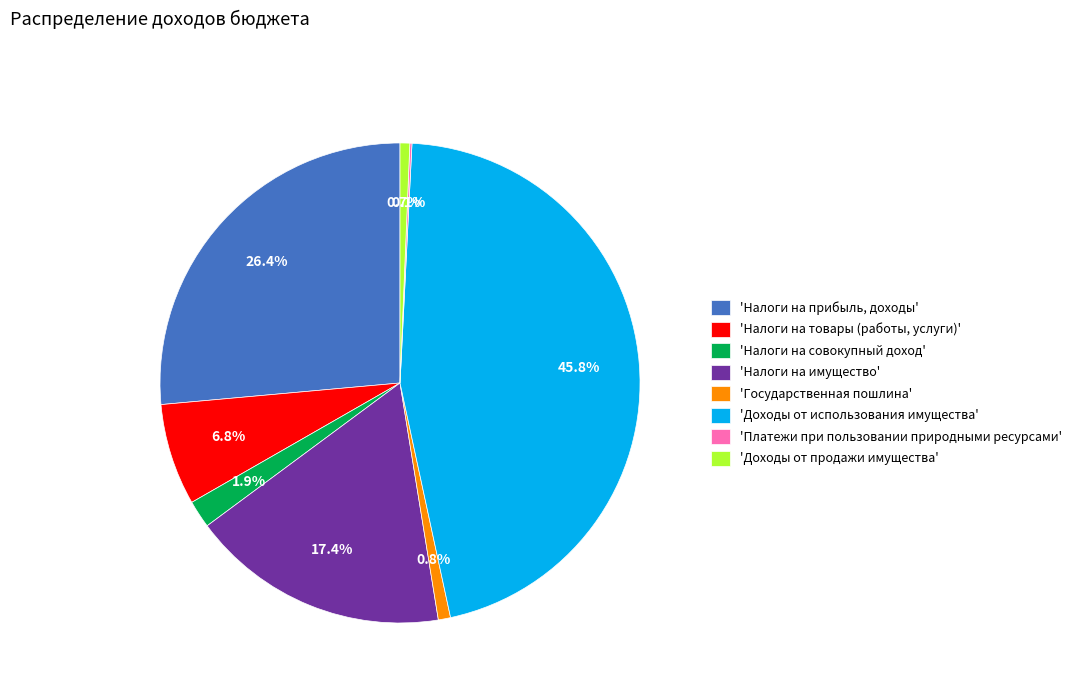

Combined, do 'Доходы от использования имущества' and 'Налоги на имущество' account for over 50%?

Yes